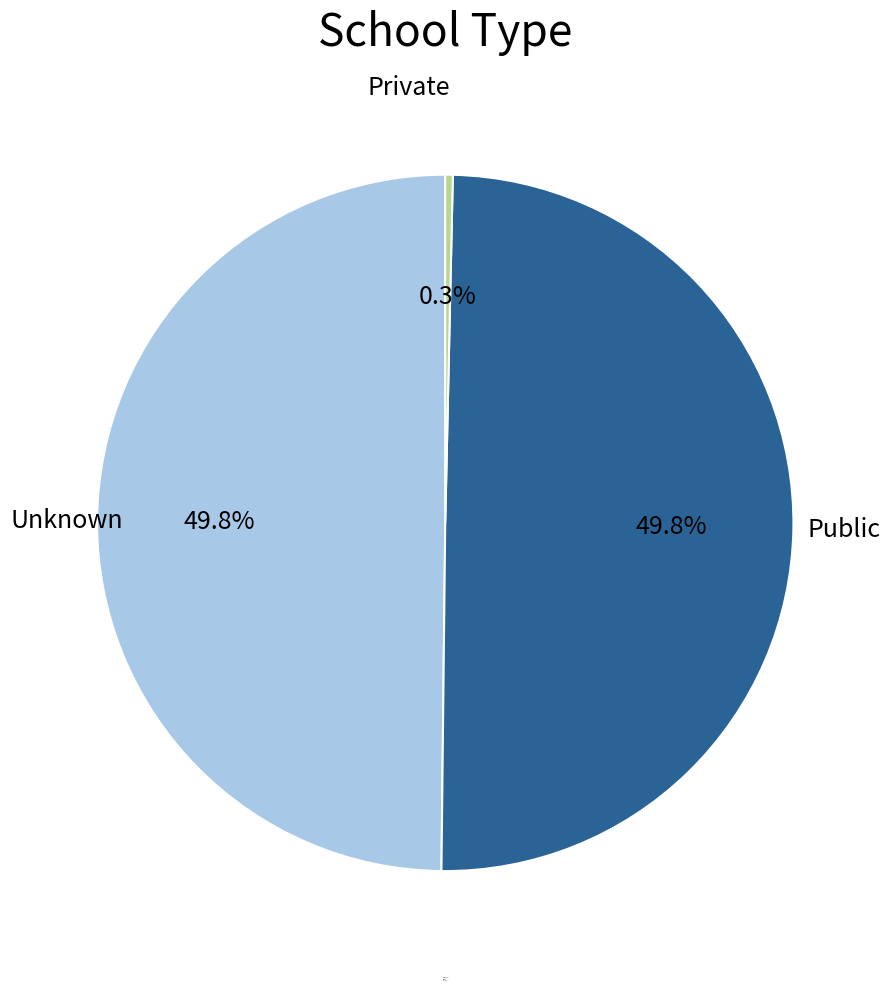

Combined, do Unknown and Public account for over 50%?

Yes